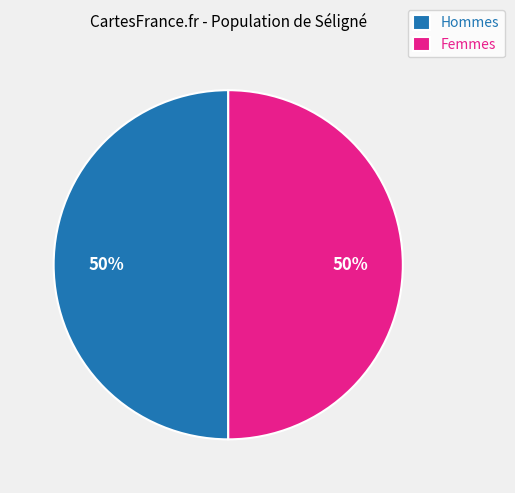

What is the ratio of the value at Femmes to the value at Hommes?

1.0